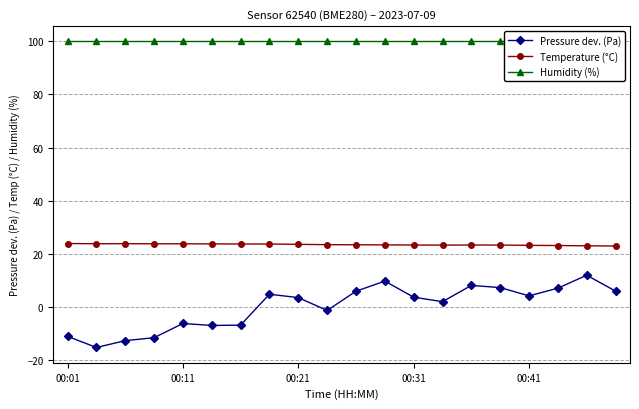

What are all the series names shown in the legend?

Pressure dev. (Pa), Temperature (°C), Humidity (%)